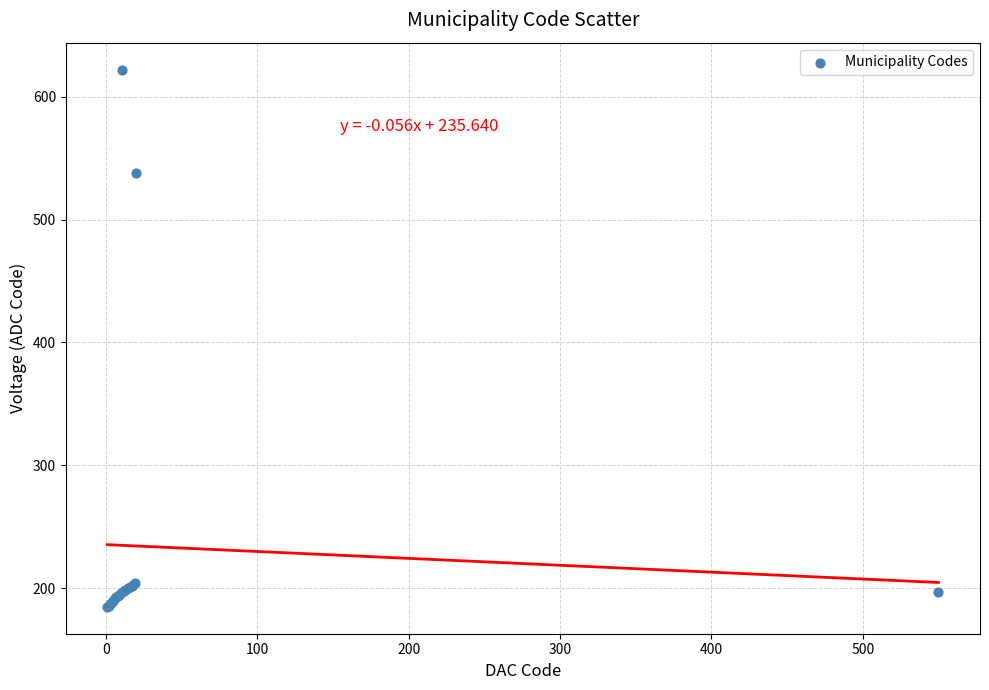

What Y value in the scatter plot is closest to 403?

538